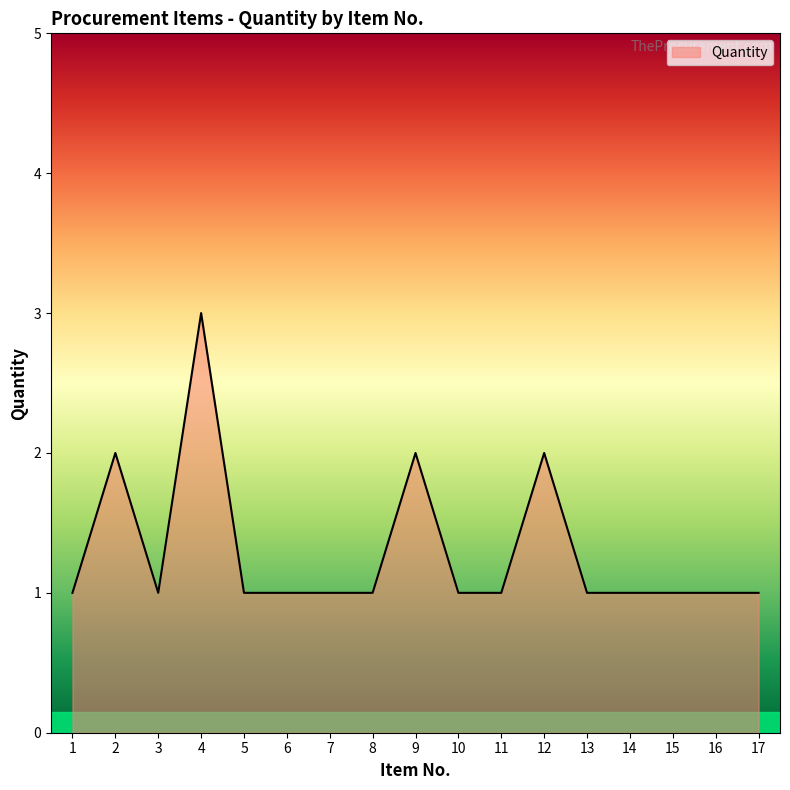

What is the smallest value displayed?

1